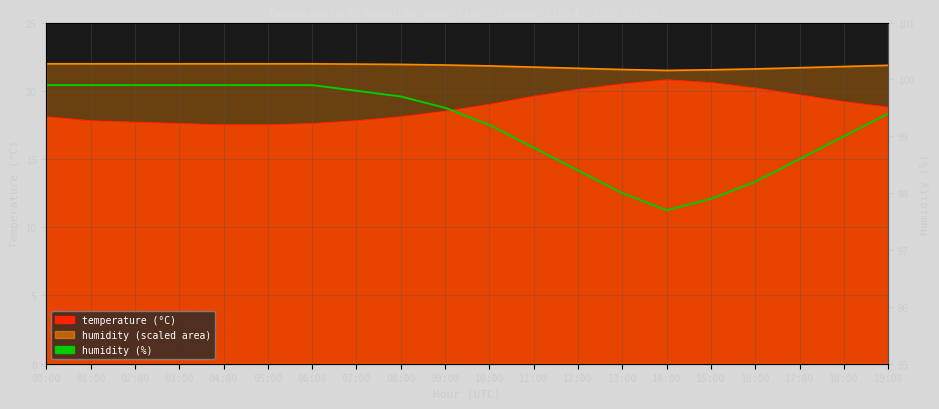

The chart shows a value of 99.4 at 19:00. True or false?

True